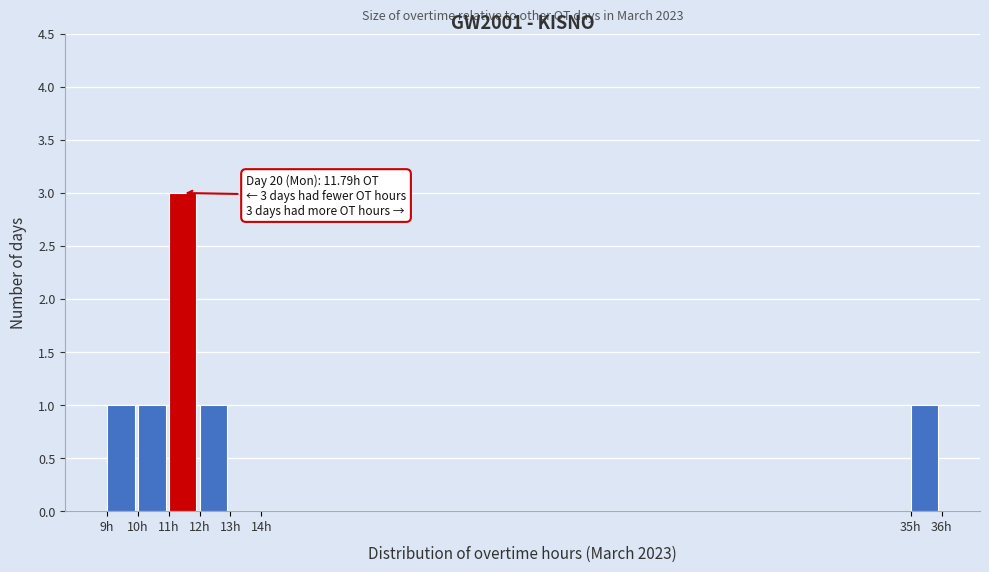

Over which range of the x-axis is the bar tallest?

11 to 12